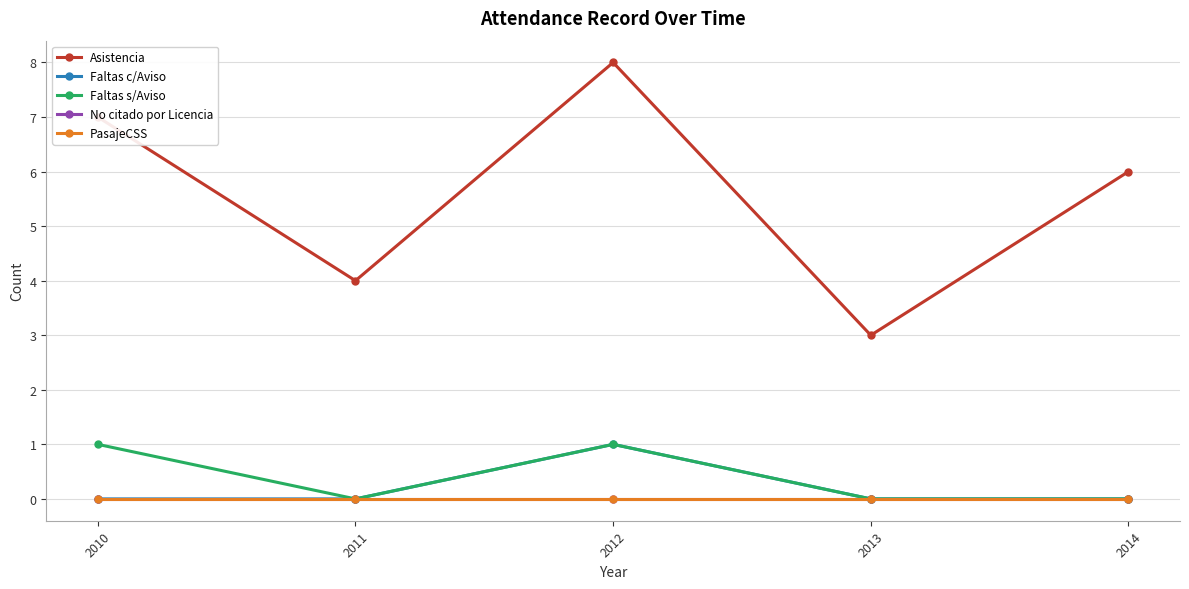

Does the chart have visible grid lines?

Yes